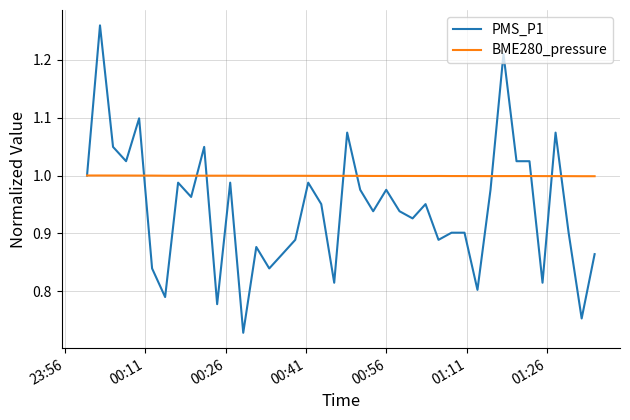

List the series in order of their peak value, highest first.

PMS_P1, BME280_pressure